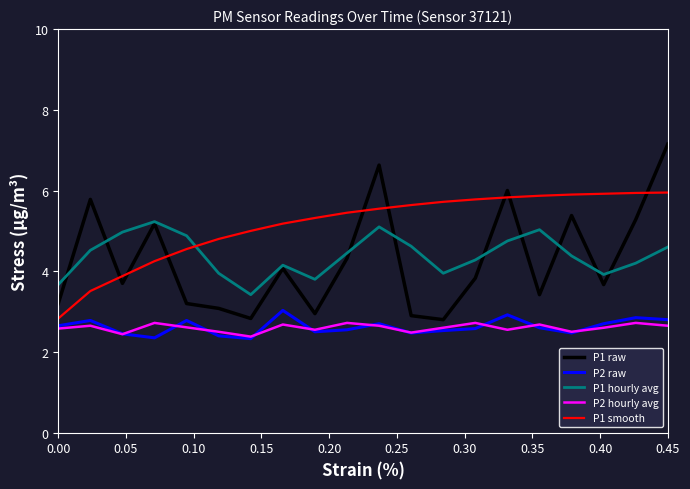

What is the lowest value of the P2 raw series?

2.3